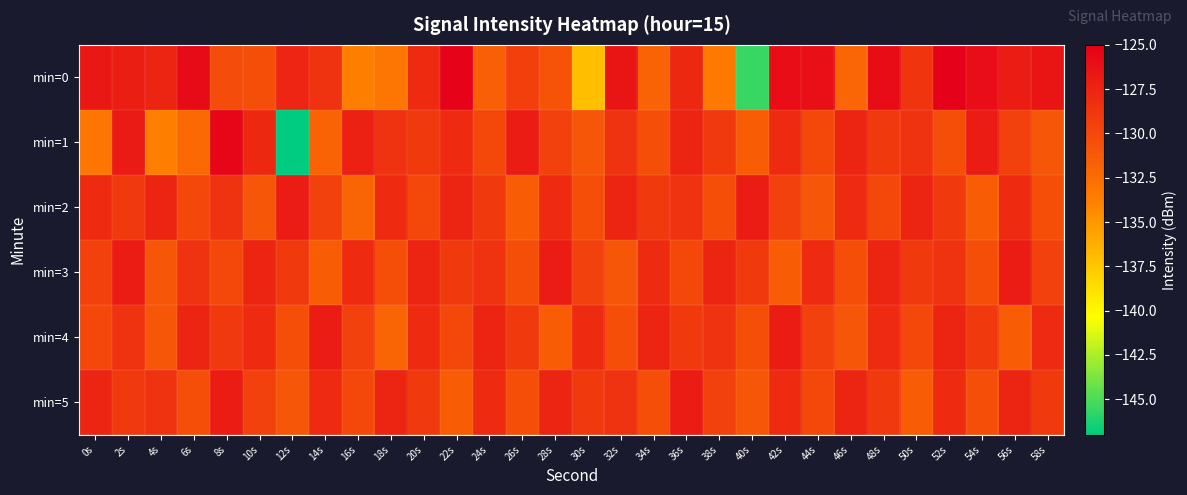

Reading left to right, list all the values displayed in this chart.

min=0: 0s=-126.7	2s=-127.1	4s=-127.6	6s=-125.7	8s=-130.3	10s=-130.4	12s=-127.7	14s=-128.5	16s=-133.8	18s=-133.1	20s=-128.0	22s=-125.2	24s=-131.6	26s=-129.4	28s=-130.8	30s=-137.0	32s=-126.5	34s=-131.8	36s=-127.8	38s=-133.3	40s=-145.5	42s=-126.0	44s=-126.1	46s=-132.1	48s=-125.9	50s=-128.7	52s=-125.1	54s=-126.0	56s=-127.0	58s=-126.5
min=1: 0s=-133.2	2s=-126.9	4s=-133.7	6s=-132.3	8s=-125.5	10s=-127.8	12s=-147.0	14s=-131.8	16s=-127.3	18s=-128.5	20s=-129.0	22s=-128.0	24s=-130.0	26s=-127.0	28s=-129.5	30s=-131.0	32s=-128.5	34s=-130.5	36s=-127.5	38s=-129.0	40s=-131.5	42s=-128.0	44s=-130.0	46s=-127.5	48s=-129.0	50s=-128.5	52s=-130.5	54s=-127.0	56s=-129.5	58s=-131.0
min=2: 0s=-128.0	2s=-129.0	4s=-127.5	6s=-130.0	8s=-128.5	10s=-131.0	12s=-127.0	14s=-129.5	16s=-132.0	18s=-128.0	20s=-130.0	22s=-127.5	24s=-129.0	26s=-131.5	28s=-128.0	30s=-130.5	32s=-127.5	34s=-129.0	36s=-128.5	38s=-130.5	40s=-127.0	42s=-129.5	44s=-131.0	46s=-128.0	48s=-130.0	50s=-127.5	52s=-129.0	54s=-131.5	56s=-128.0	58s=-130.5
min=3: 0s=-129.5	2s=-127.0	4s=-131.0	6s=-128.5	8s=-130.0	10s=-127.5	12s=-129.0	14s=-131.5	16s=-128.0	18s=-130.5	20s=-127.5	22s=-129.0	24s=-128.5	26s=-130.5	28s=-127.0	30s=-129.5	32s=-131.0	34s=-128.0	36s=-130.0	38s=-127.5	40s=-129.0	42s=-131.5	44s=-128.0	46s=-130.5	48s=-127.5	50s=-129.0	52s=-128.5	54s=-130.5	56s=-127.0	58s=-129.5
min=4: 0s=-130.0	2s=-128.5	4s=-131.0	6s=-127.5	8s=-129.0	10s=-128.0	12s=-130.5	14s=-127.0	16s=-129.5	18s=-132.0	20s=-128.0	22s=-130.0	24s=-127.5	26s=-129.0	28s=-131.5	30s=-128.0	32s=-130.5	34s=-127.5	36s=-129.0	38s=-128.5	40s=-130.5	42s=-127.0	44s=-129.5	46s=-131.0	48s=-128.0	50s=-130.0	52s=-127.5	54s=-129.0	56s=-131.5	58s=-128.0
min=5: 0s=-127.5	2s=-129.0	4s=-128.5	6s=-130.5	8s=-127.0	10s=-129.5	12s=-131.0	14s=-128.0	16s=-130.0	18s=-127.5	20s=-129.0	22s=-131.5	24s=-128.0	26s=-130.5	28s=-127.5	30s=-129.0	32s=-128.5	34s=-130.5	36s=-127.0	38s=-129.5	40s=-131.0	42s=-128.0	44s=-130.0	46s=-127.5	48s=-129.0	50s=-131.5	52s=-128.0	54s=-130.5	56s=-127.5	58s=-129.0